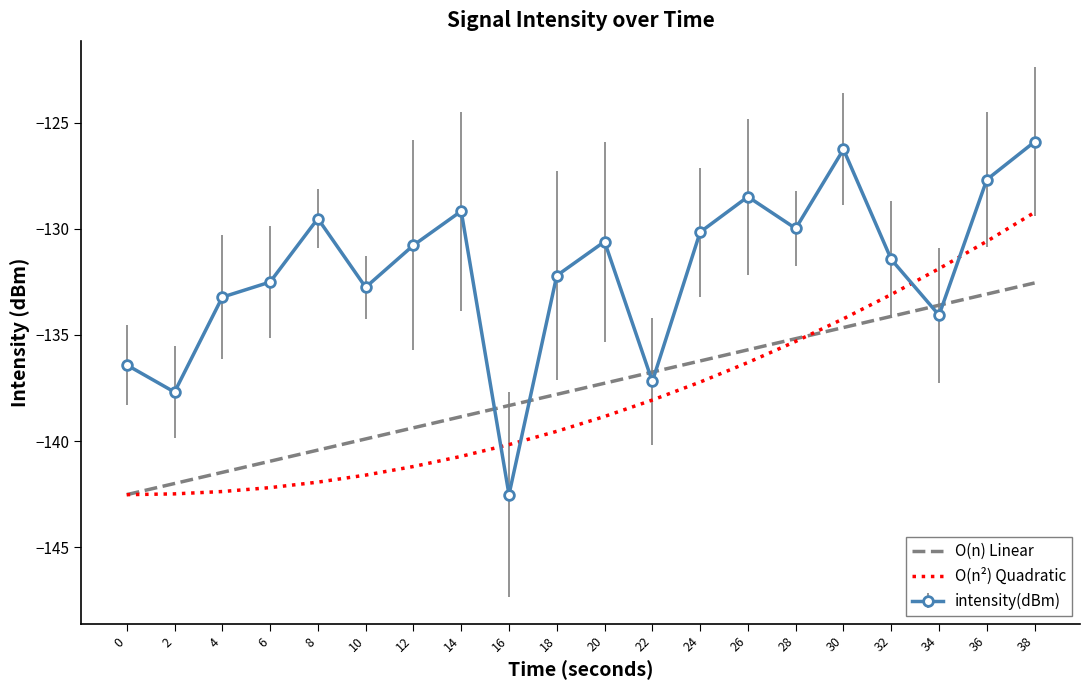

What is the total value across all series at 6?

-415.6